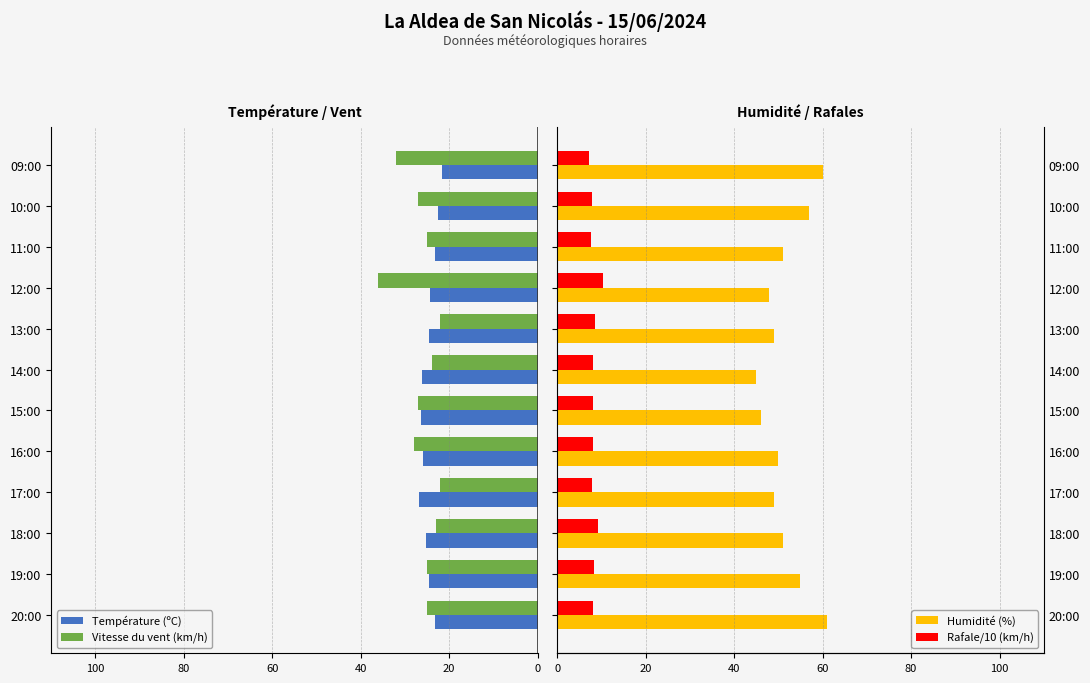

What is the value of the Vitesse du vent (km/h) bar at the 9th from the left?

36.0